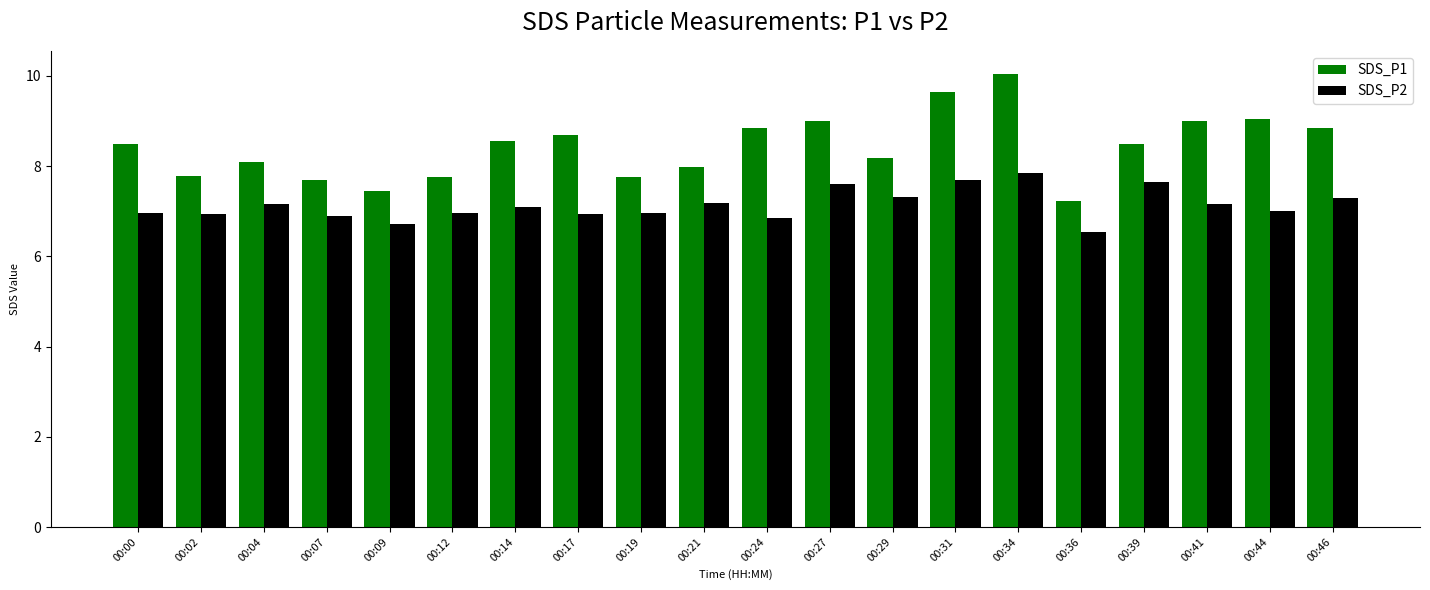

What is the sum of all SDS_P2 values?

142.7